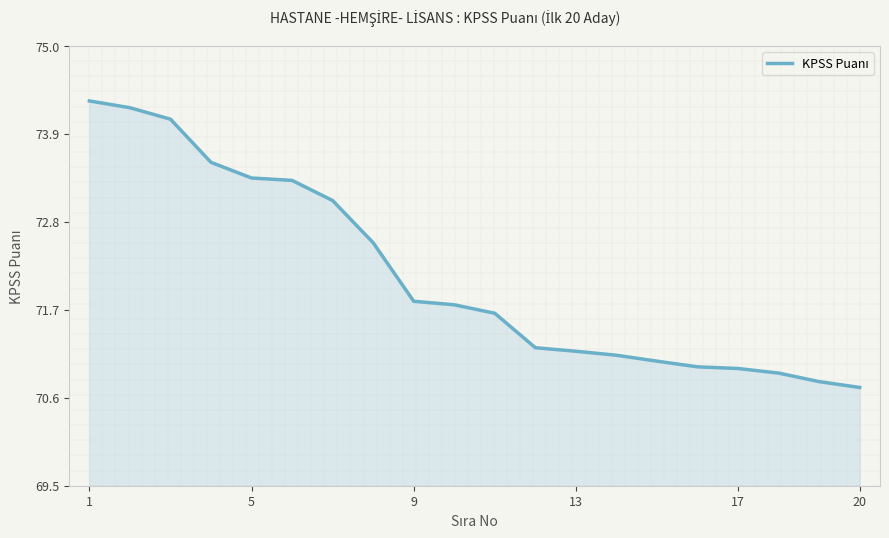

What is the minimum value shown in the chart?

70.7